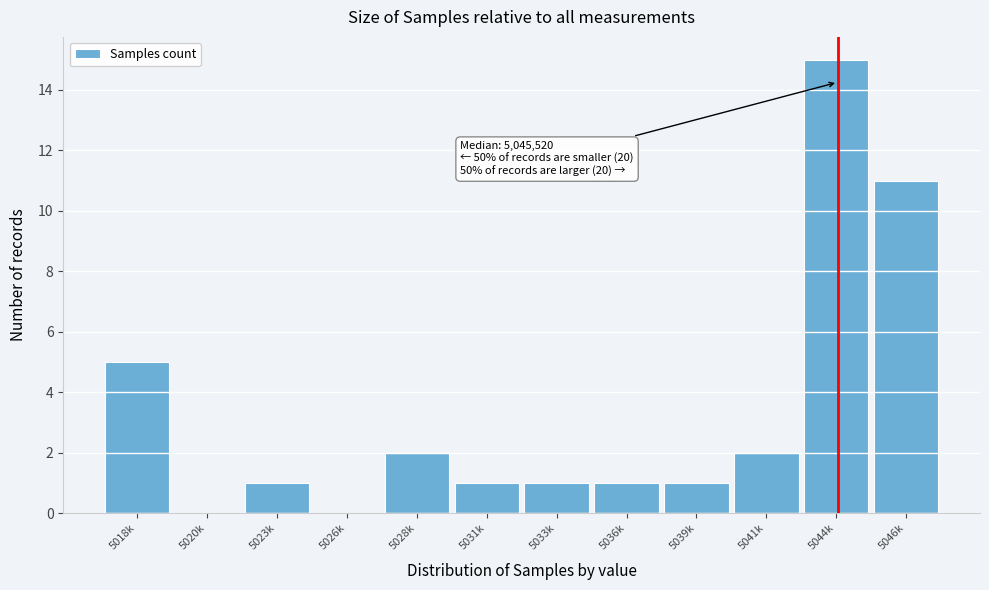

Reading left to right, transcribe all the data shown in this chart.

5018k=5	5020k=0	5023k=1	5026k=0	5028k=2	5031k=1	5033k=1	5036k=1	5039k=1	5041k=2	5044k=15	5046k=11